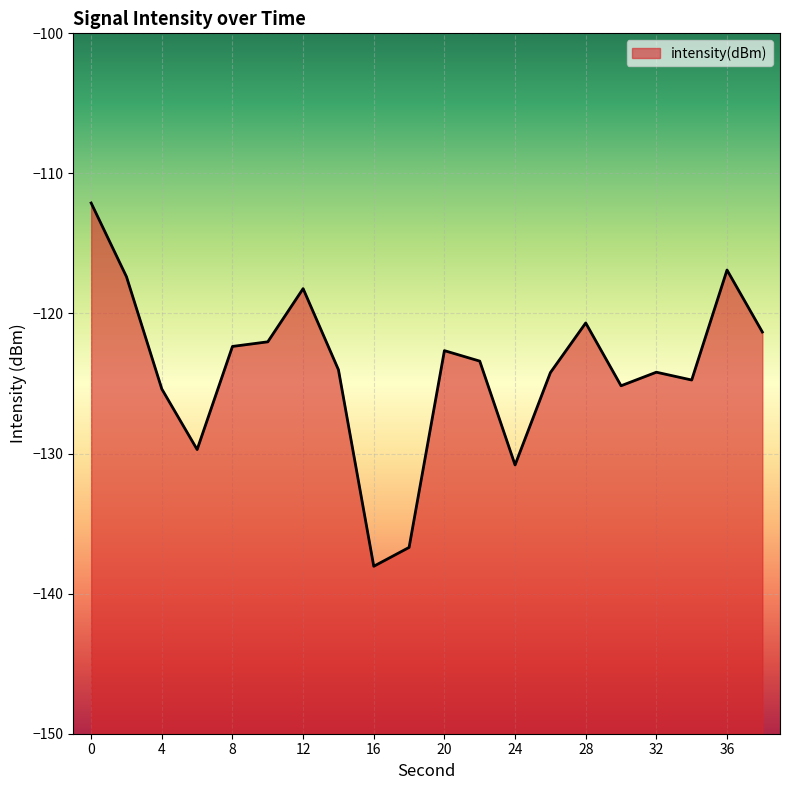

Where is the first local minimum?

6